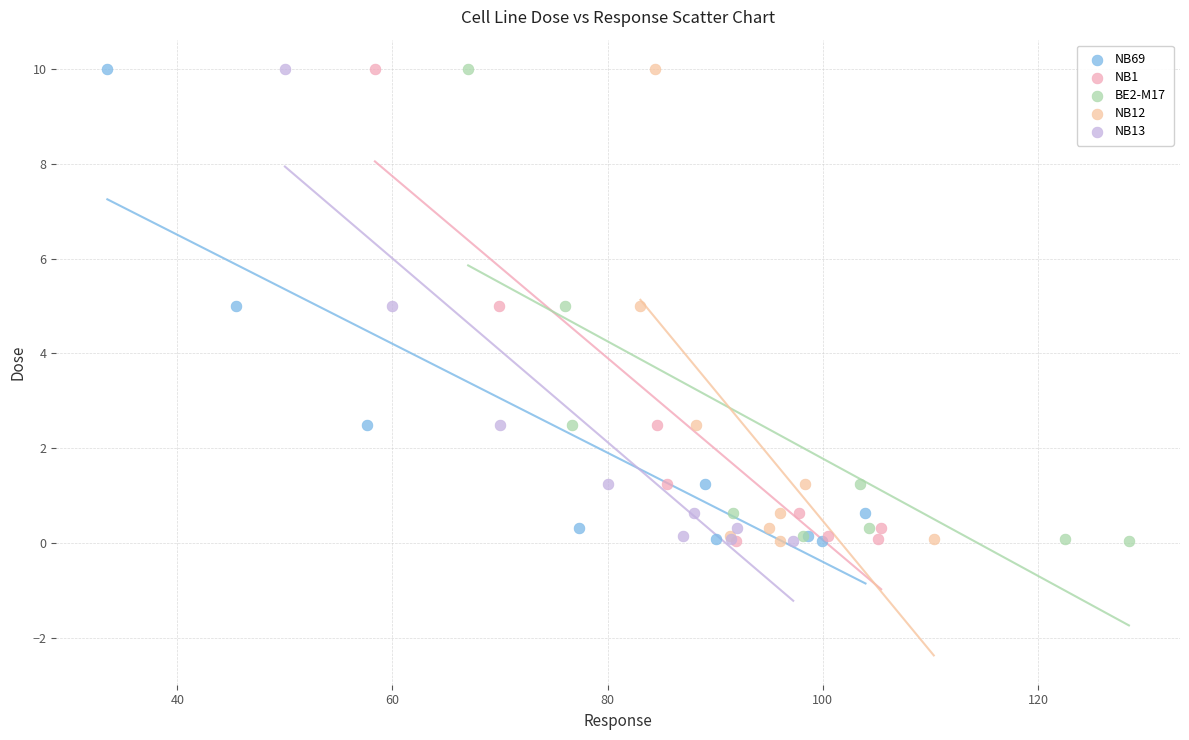

What are all the series names shown in the legend?

NB69, NB1, BE2-M17, NB12, NB13